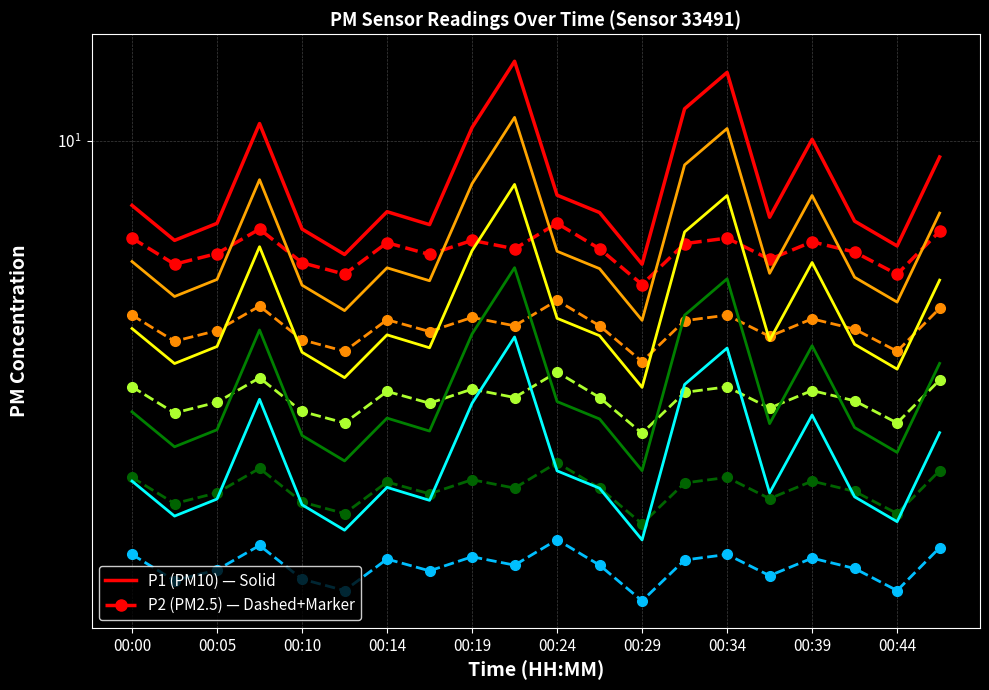

True or false: P1 has a value of 13.8 at 00:39.

False